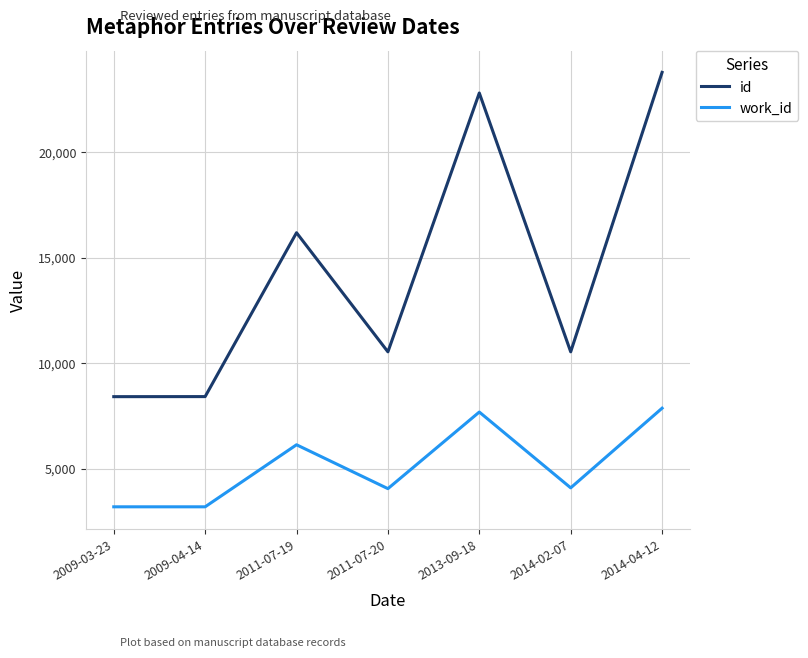

Which series has the largest range (max minus min)?

id